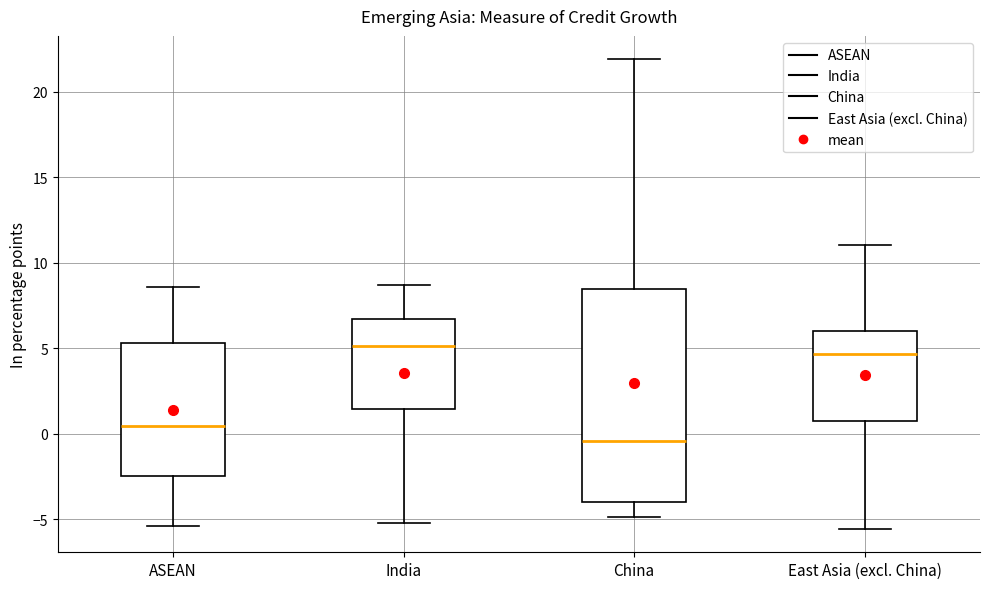

Comparing the boxes themselves (not the whiskers), which one is the tallest?

China